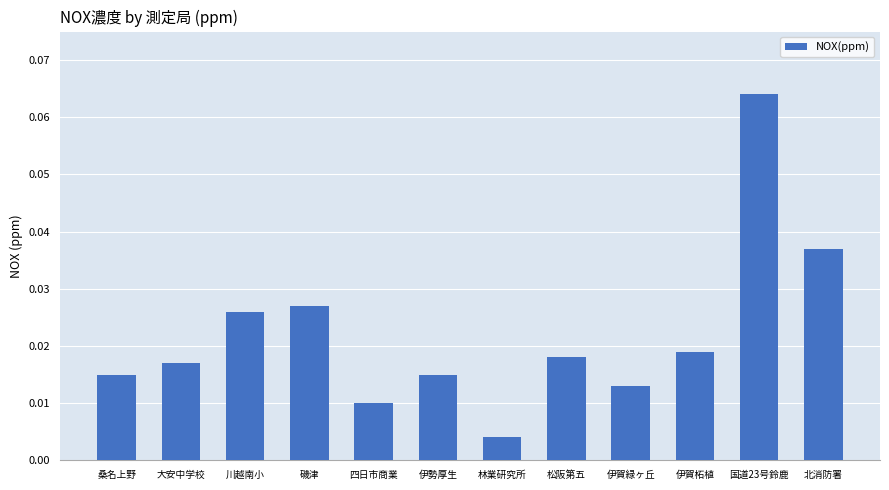

What is the sum of all values?

0.3